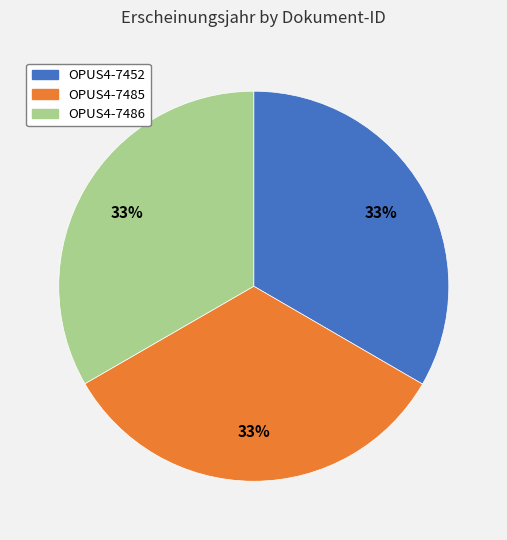

Is the sum of OPUS4-7452 and OPUS4-7486 greater than half?

Yes